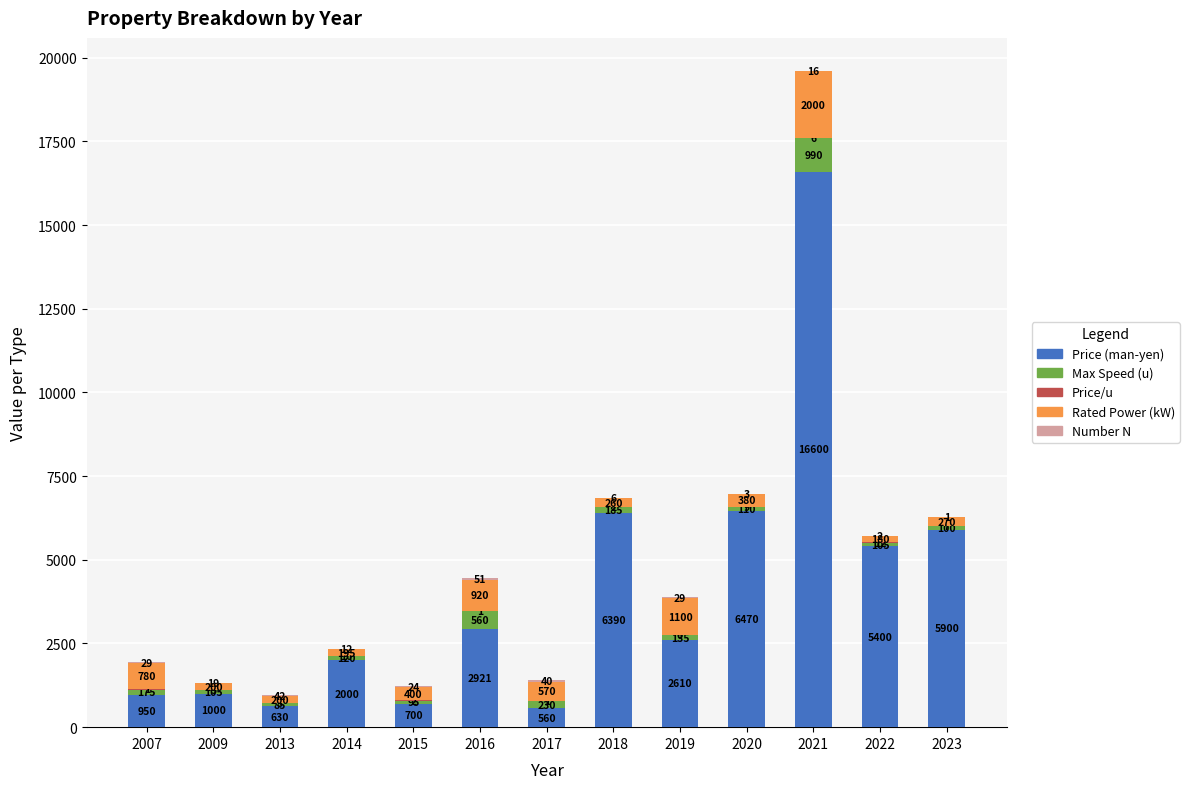

What is the highest value of the Price (man-yen) series?

16600.0